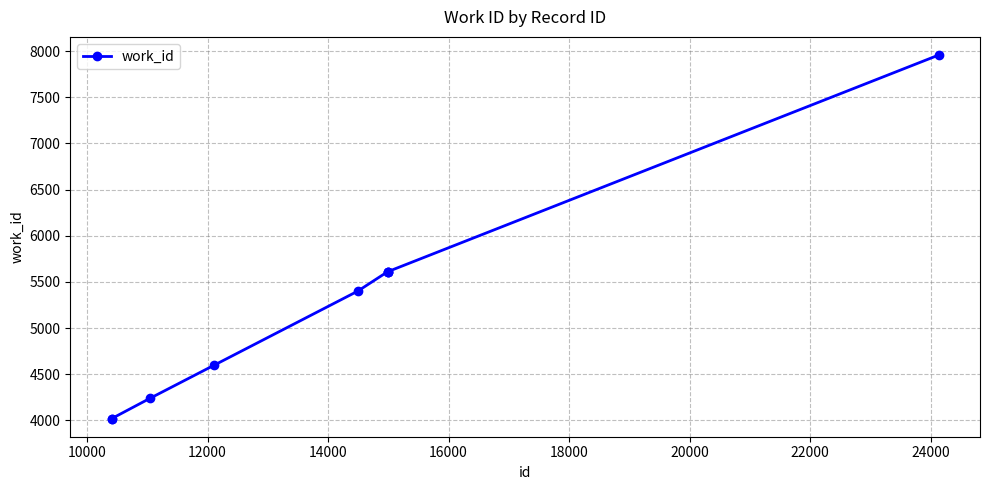

What is the minimum value shown in the chart?

4020